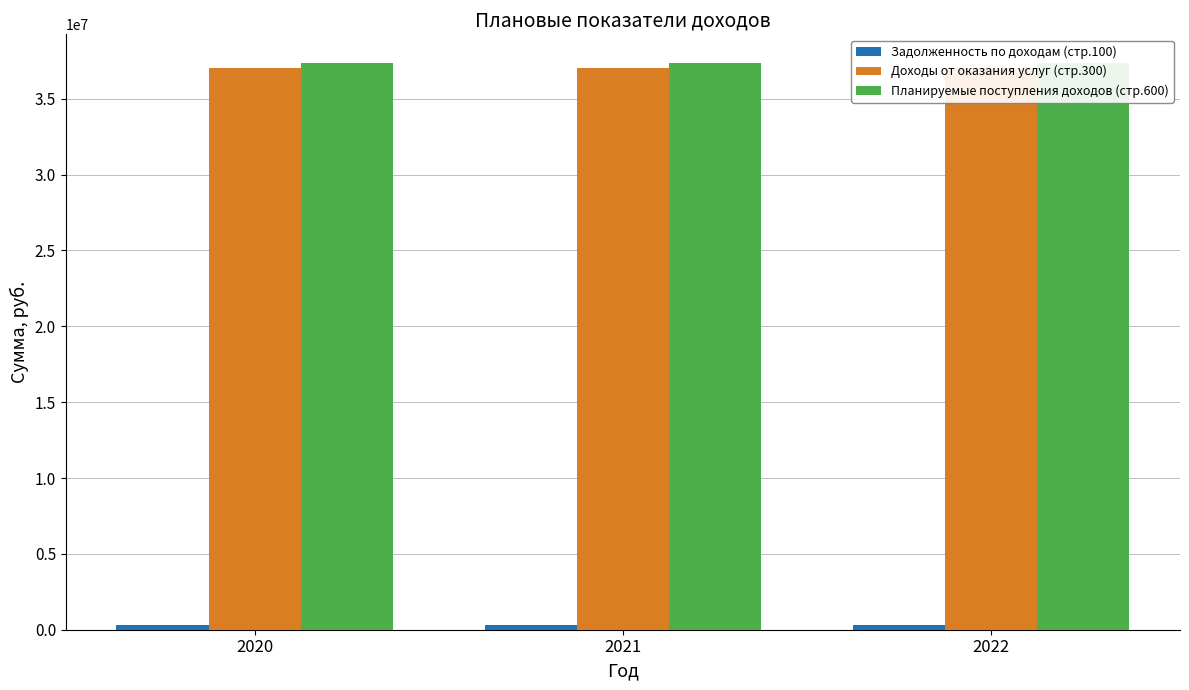

What is the difference between the Доходы от оказания услуг (стр.300) values at 2020 and 2022?

36700.0